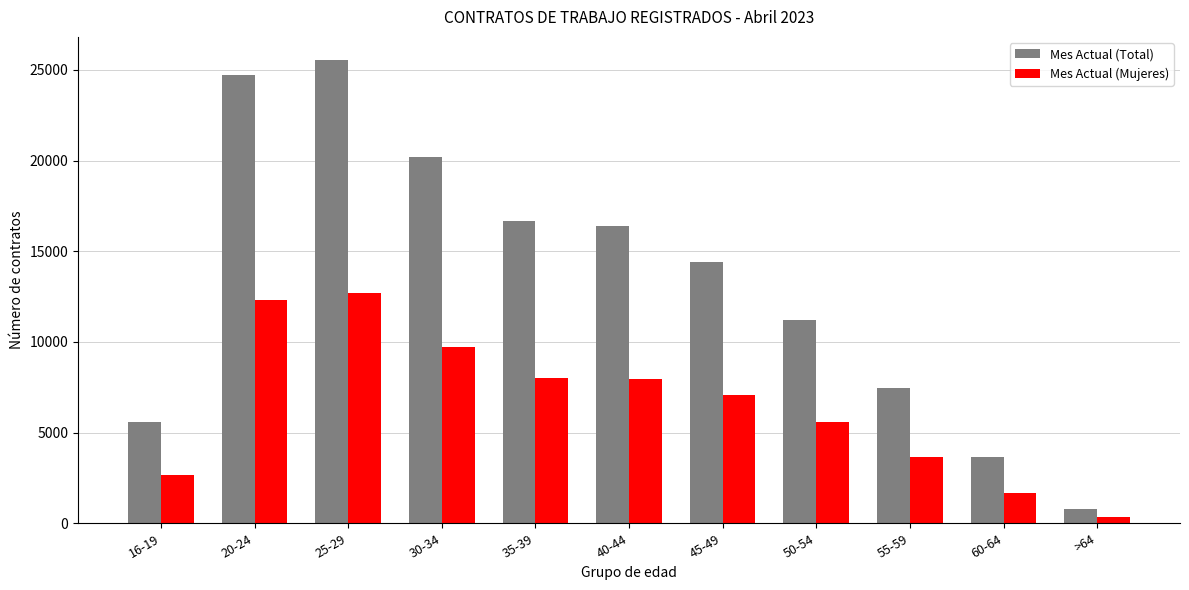

What are all the series names shown in the legend?

Mes Actual (Total), Mes Actual (Mujeres)